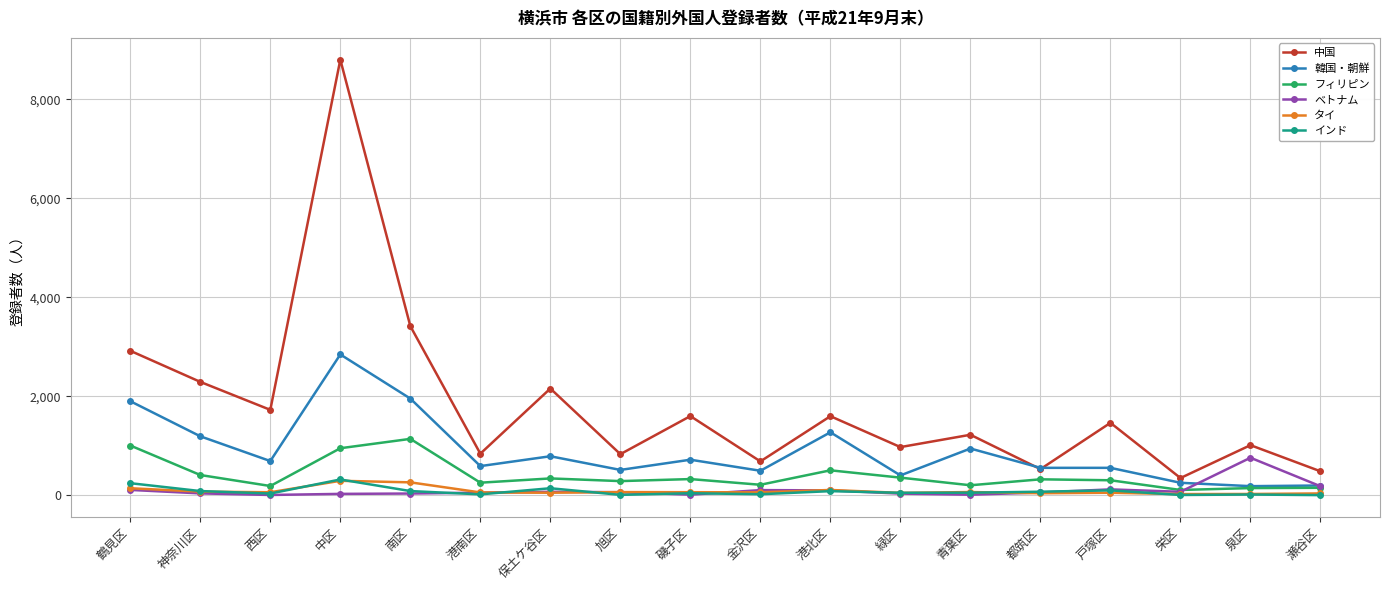

True or false: 中国 and ベトナム cross at least once.

False